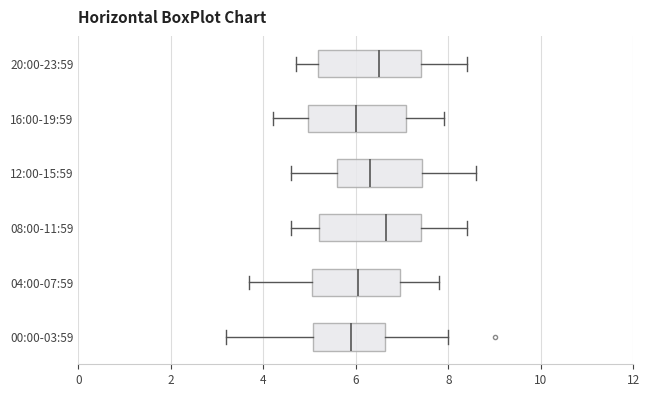

Reading bottom to top, transcribe this box plot: for each box, give where its median line is, the range the box spans, and where its two whiskers end, as read against the x-axis. The values are not printed on the chart, so give them approximately, as read against the axis.

00:00-03:59: median 6.0, box 5.0 to 6.6, whiskers 3.2 to 8.0
04:00-07:59: median 6.0, box 5.0 to 7.0, whiskers 3.8 to 7.8
08:00-11:59: median 6.6, box 5.2 to 7.4, whiskers 4.6 to 8.4
12:00-15:59: median 6.4, box 5.6 to 7.4, whiskers 4.6 to 8.6
16:00-19:59: median 6.0, box 5.0 to 7.0, whiskers 4.2 to 8.0
20:00-23:59: median 6.6, box 5.2 to 7.4, whiskers 4.8 to 8.4